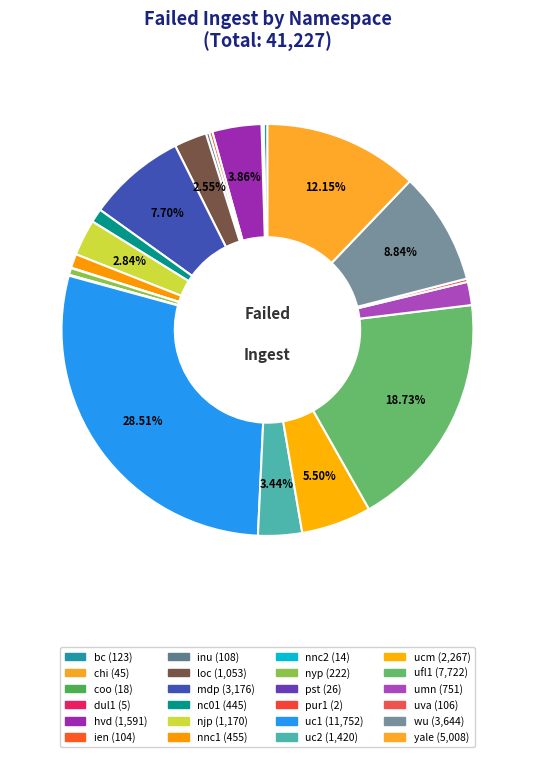

What percentage is NOT represented by inu?

99.7%